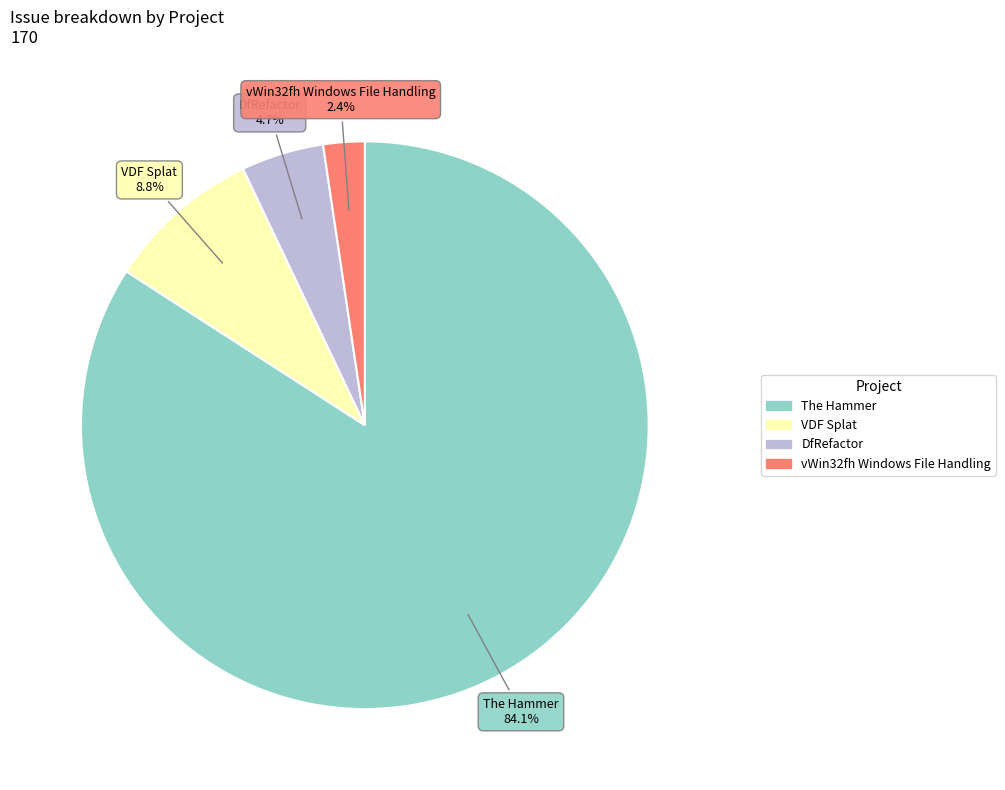

Which slice is the smallest?

vWin32fh Windows File Handling